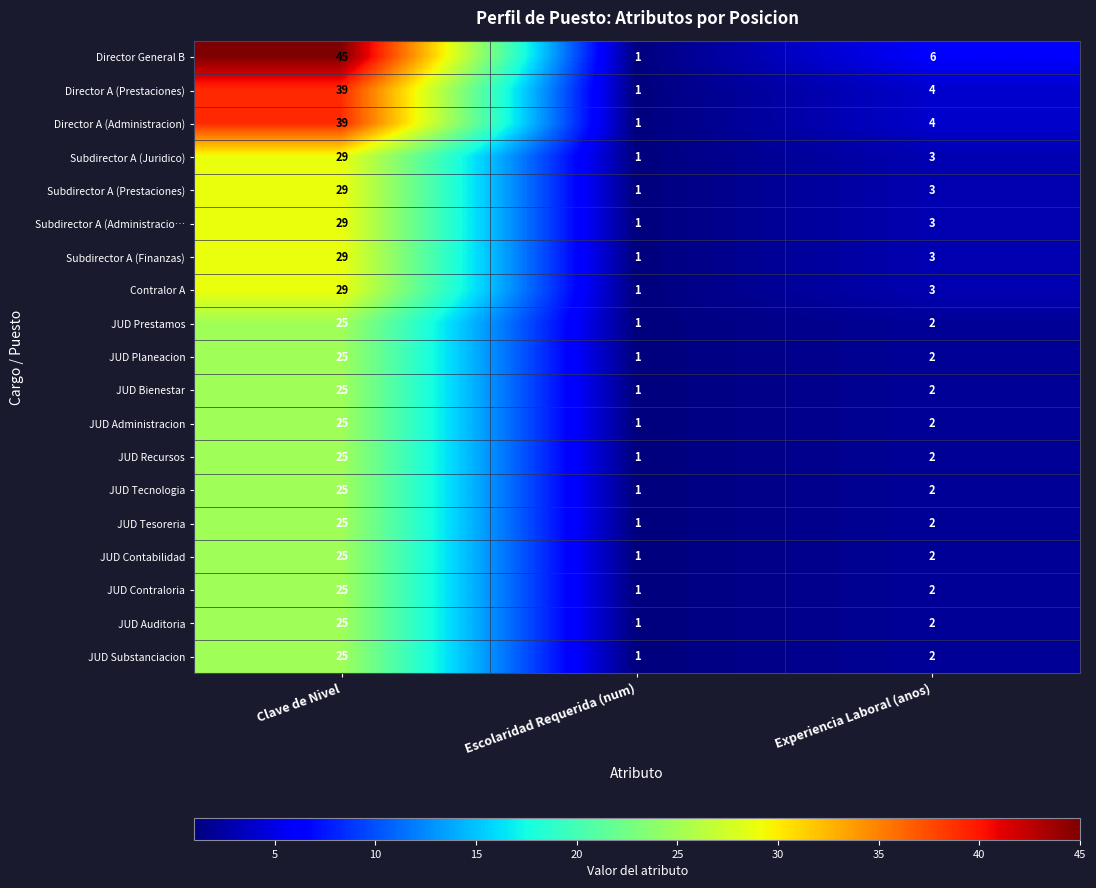

How many distinct data groups are displayed?

19